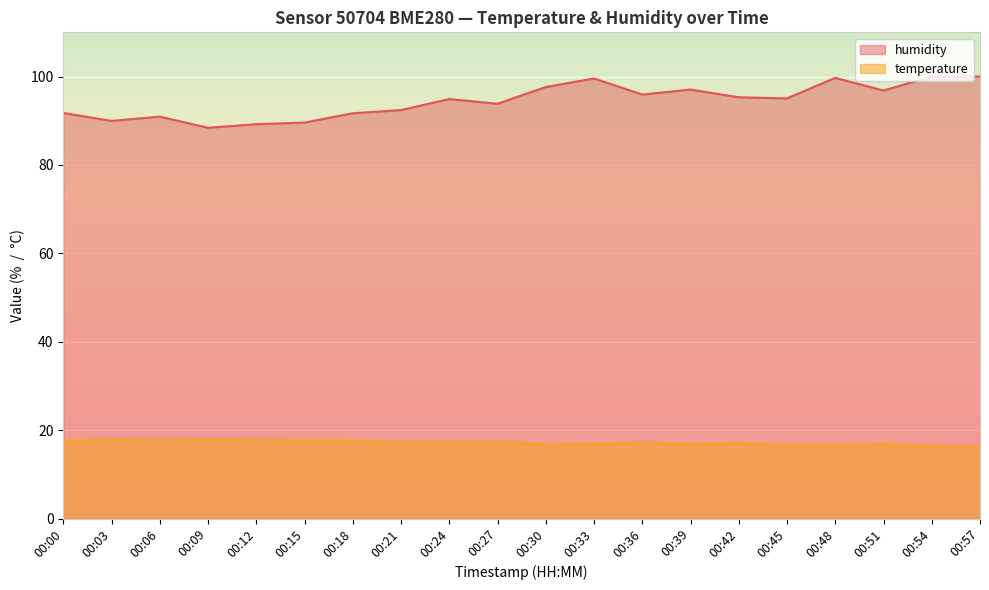

Is the value of temperature at 00:45 greater than the value of humidity at 00:33?

No